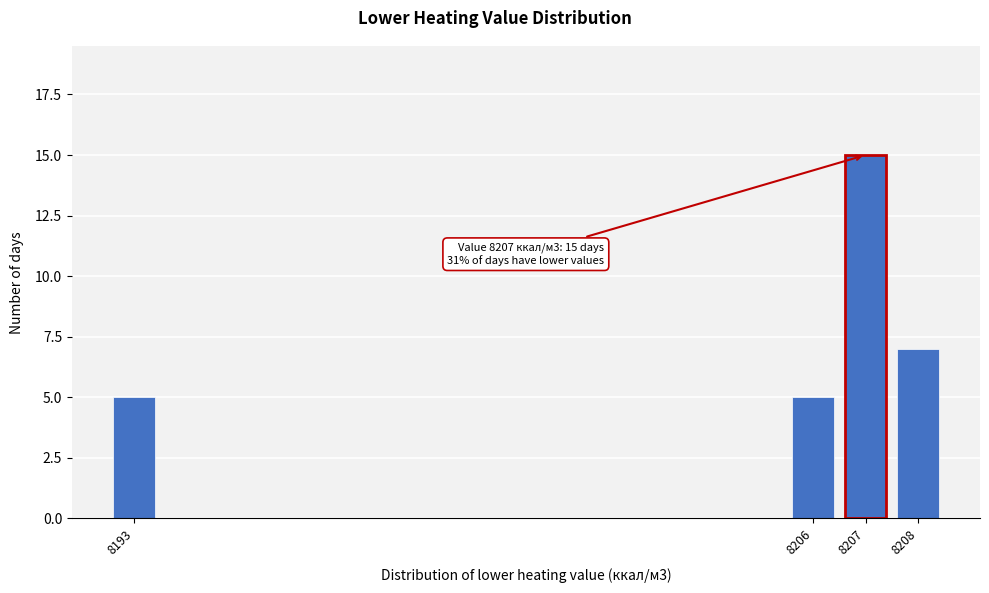

Reading left to right, transcribe all the data shown in this chart.

5	5	15	7